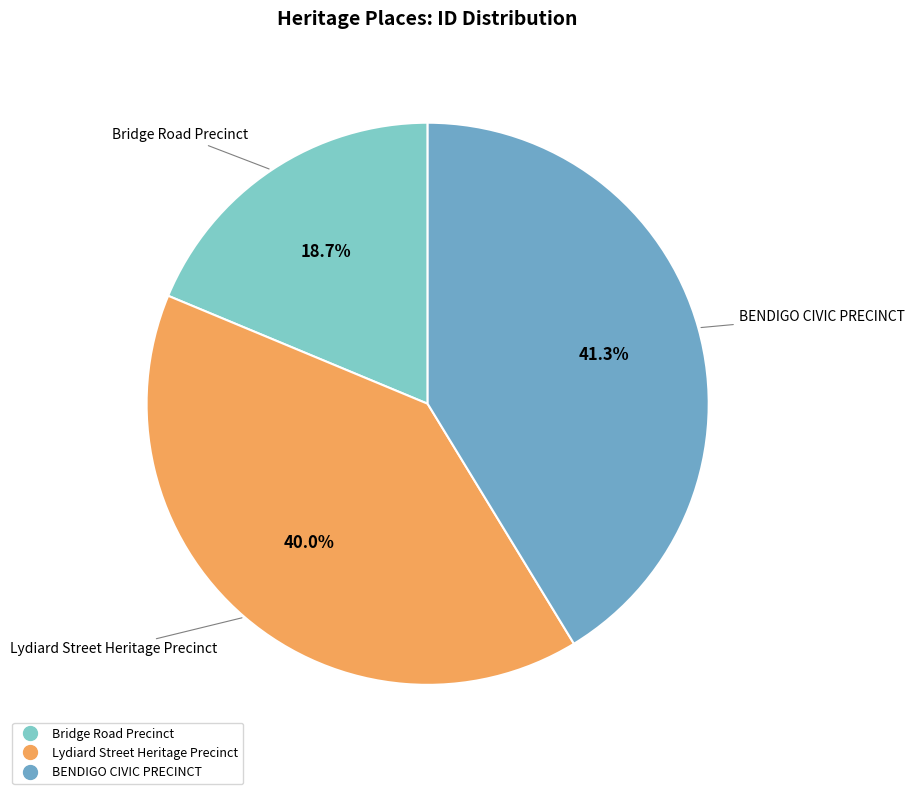

Rank the categories by value from lowest to highest.

Bridge Road Precinct, Lydiard Street Heritage Precinct, BENDIGO CIVIC PRECINCT